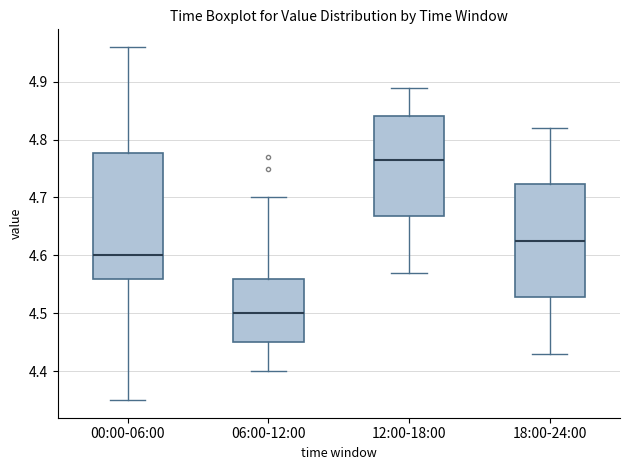

Reading left to right, transcribe this box plot: for each box, give where its median line is, the range the box spans, and where its two whiskers end, as read against the y-axis. The values are not printed on the chart, so give them approximately, as read against the axis.

00:00-06:00: median 4.60, box 4.56 to 4.78, whiskers 4.35 to 4.96
06:00-12:00: median 4.50, box 4.45 to 4.56, whiskers 4.40 to 4.70
12:00-18:00: median 4.77, box 4.67 to 4.84, whiskers 4.57 to 4.89
18:00-24:00: median 4.63, box 4.53 to 4.72, whiskers 4.43 to 4.82